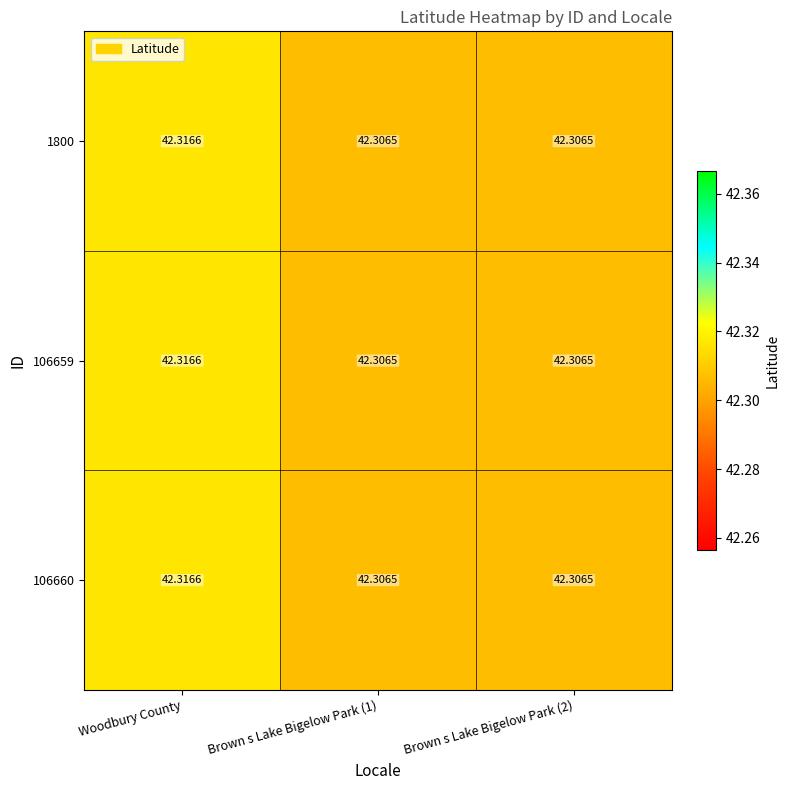

Which category has the highest value in the 1800 series?

Woodbury County